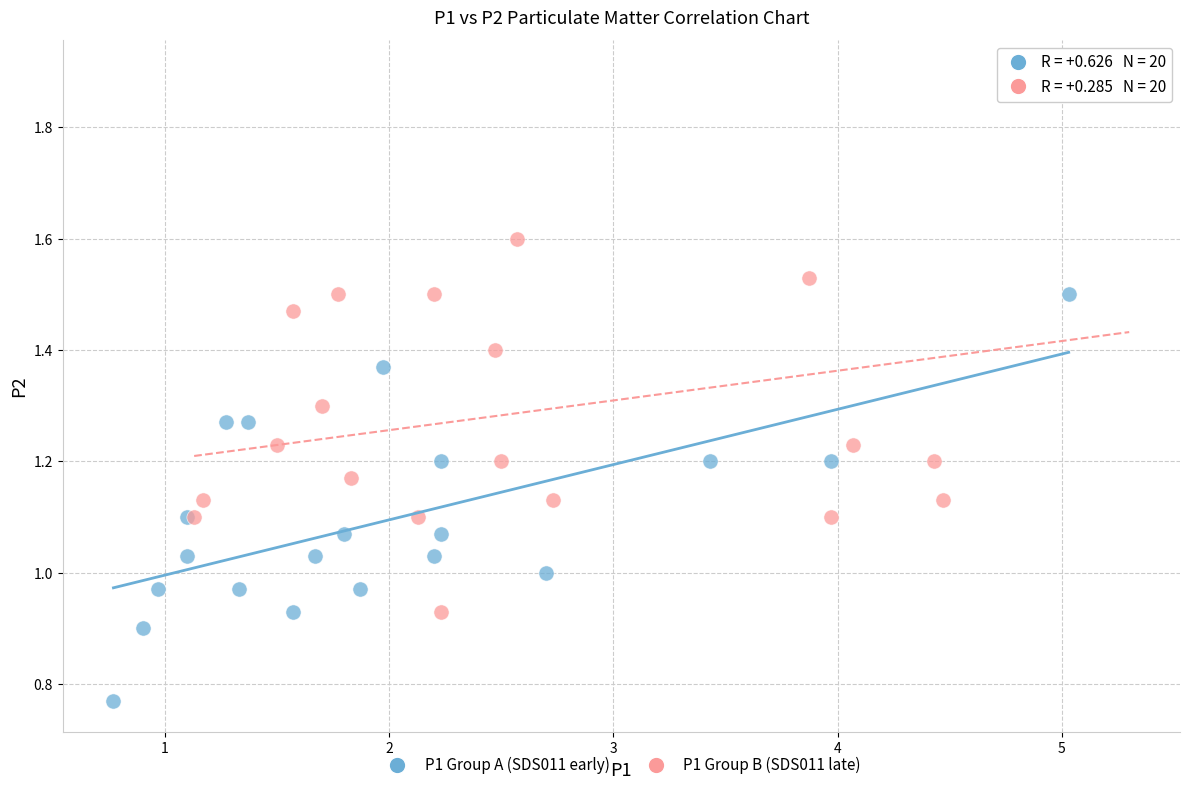

Which series has the largest Y range (max minus min)?

P1 Group B (SDS011 late)